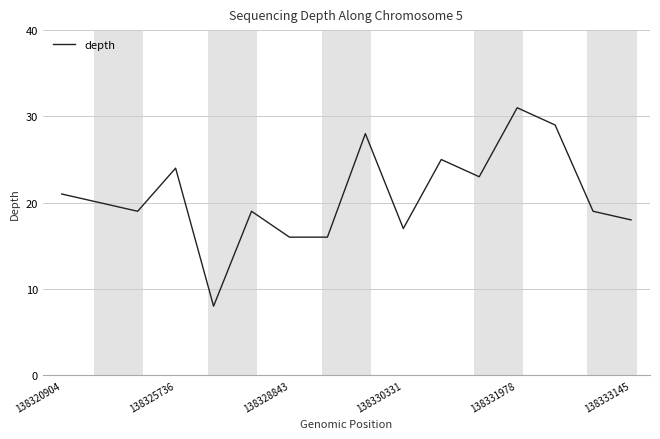

What is the smallest value displayed?

8